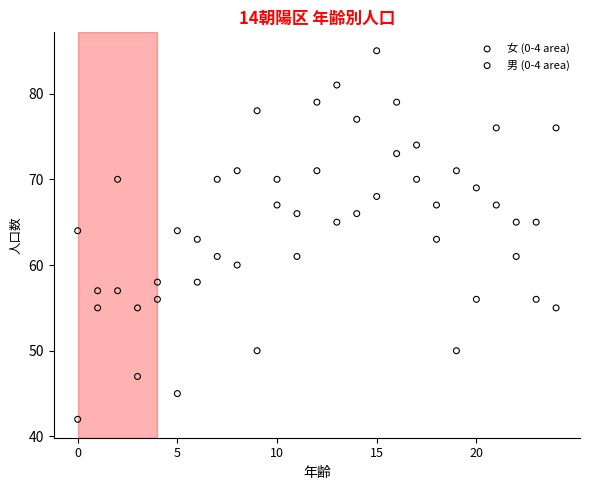

Across all data points, what is the range of Y values (max minus min)?

43